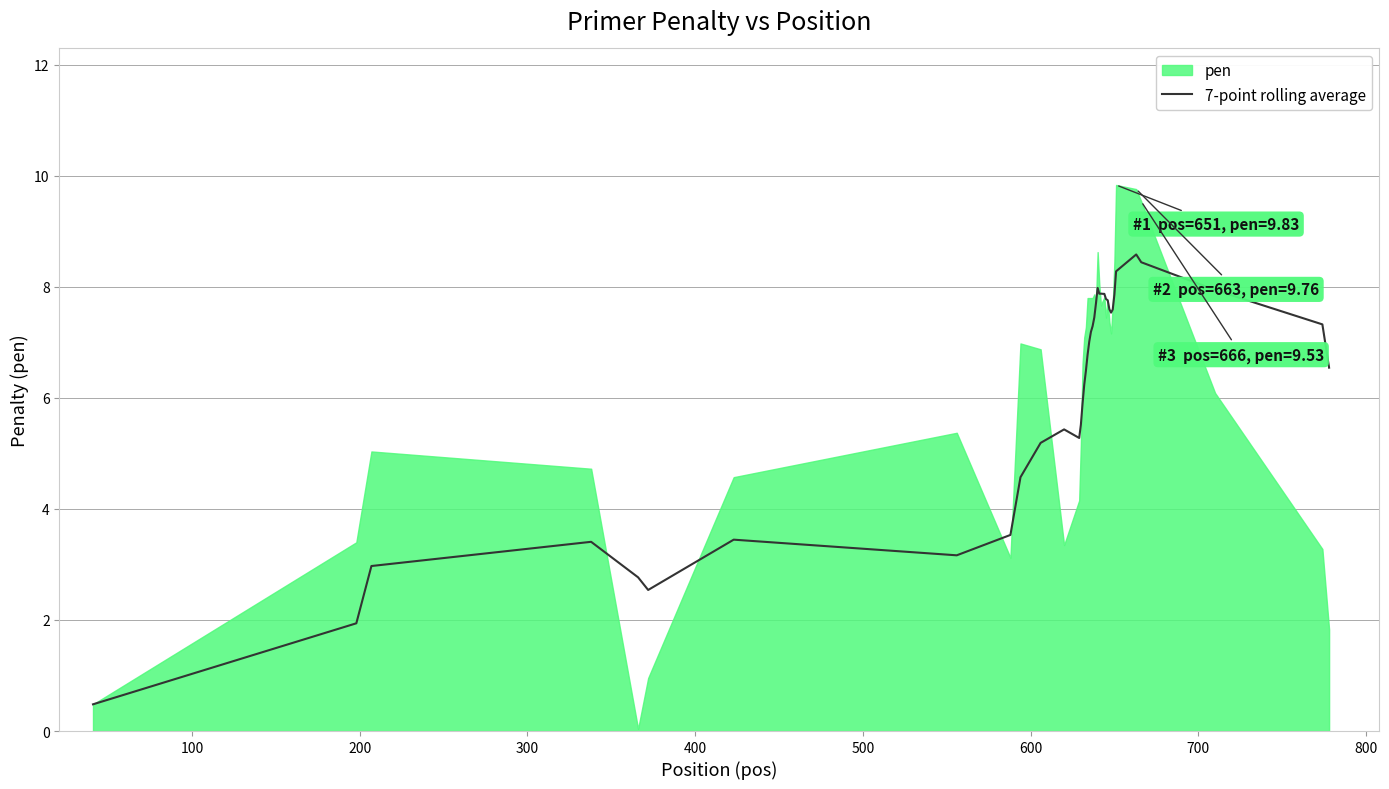

What is the maximum value for 7-point rolling average?

8.6